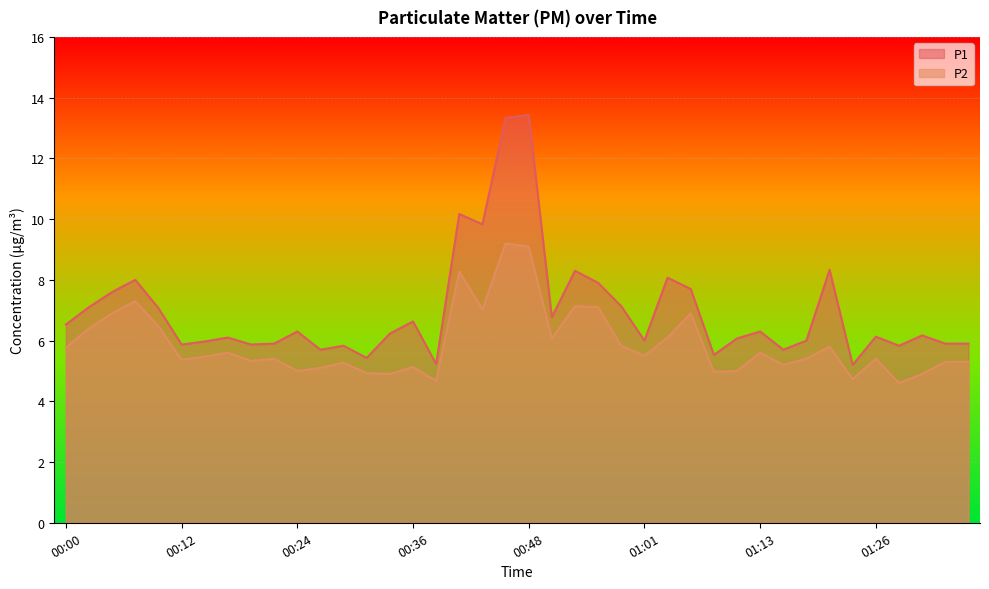

Is it true that P2 equals 7.1 at 00:56?

True